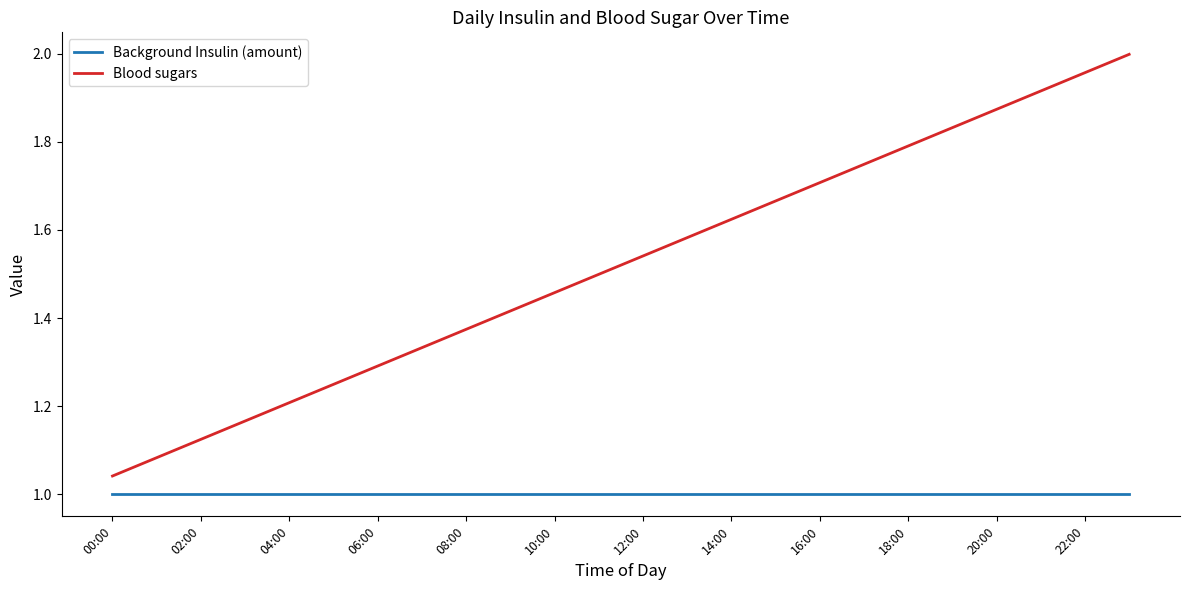

Rank the series by their average value, from lowest to highest.

Background Insulin (amount), Blood sugars